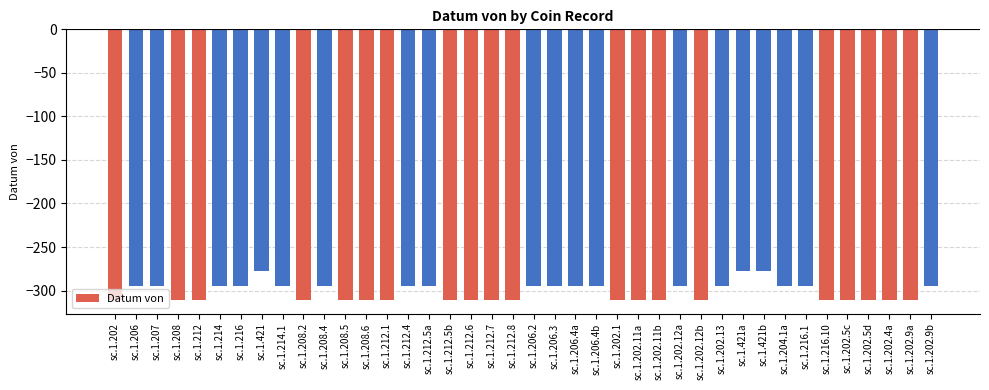

What is the difference between the values at sc.1.216 and sc.1.208.5?

16